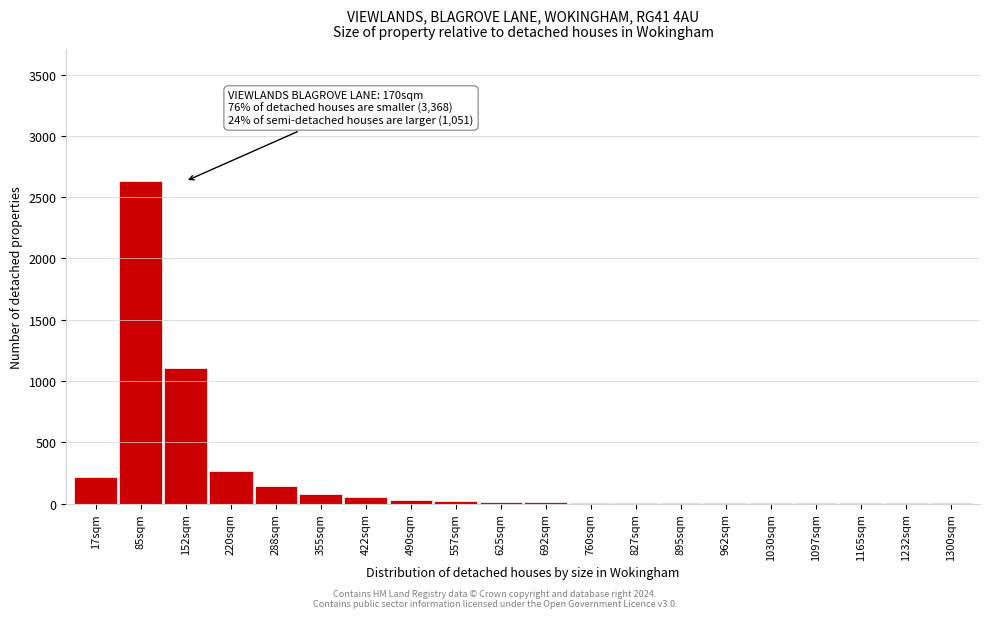

Which category has the highest value across all series?

85sqm